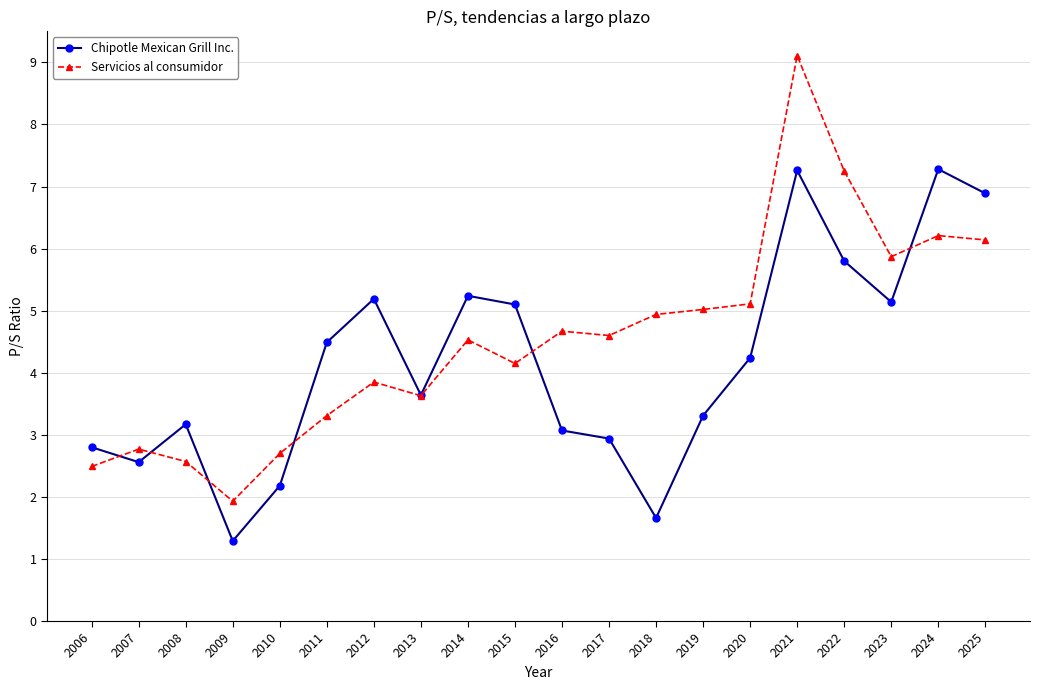

How many lines are shown in the chart?

2